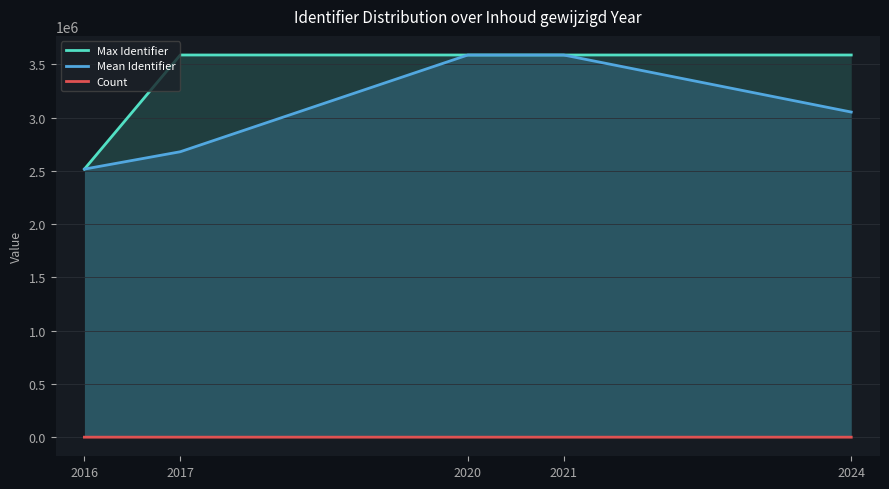

How many values in the Count series exceed 2?

2